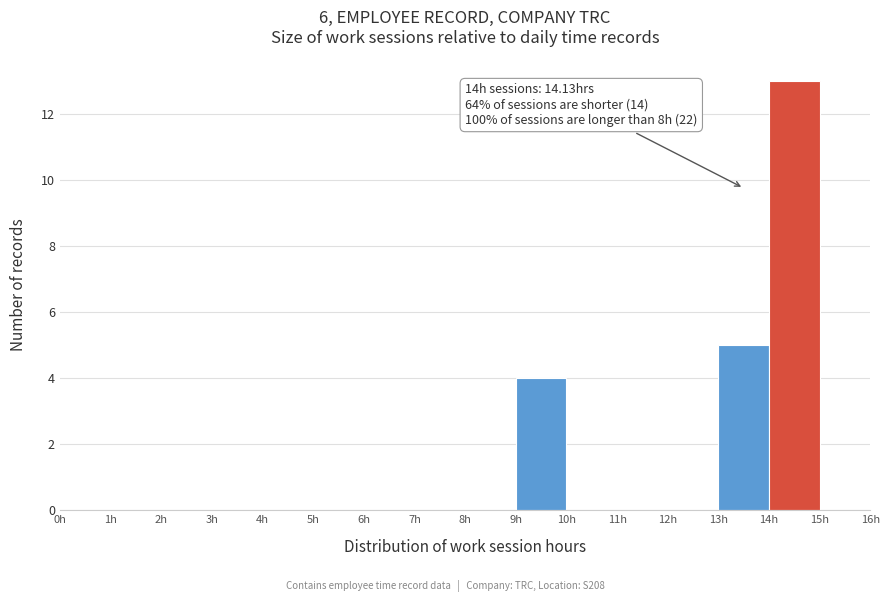

Over which range of the x-axis is the bar tallest?

14 to 15